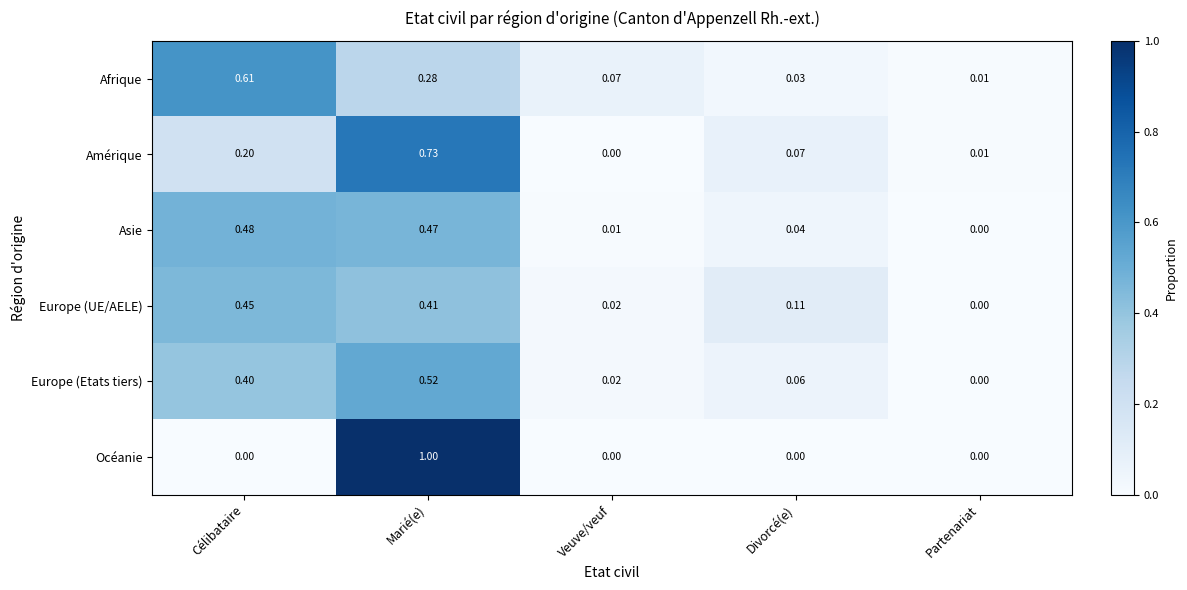

Which series changed the most between Marié(e) and Divorcé(e)?

Océanie